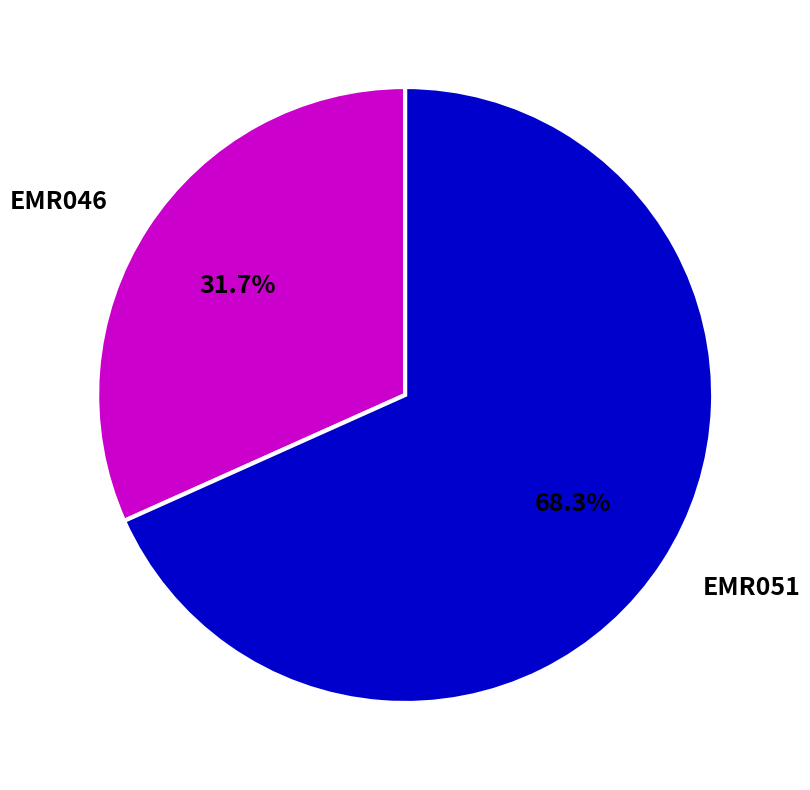

Is EMR051 the majority of the pie?

Yes